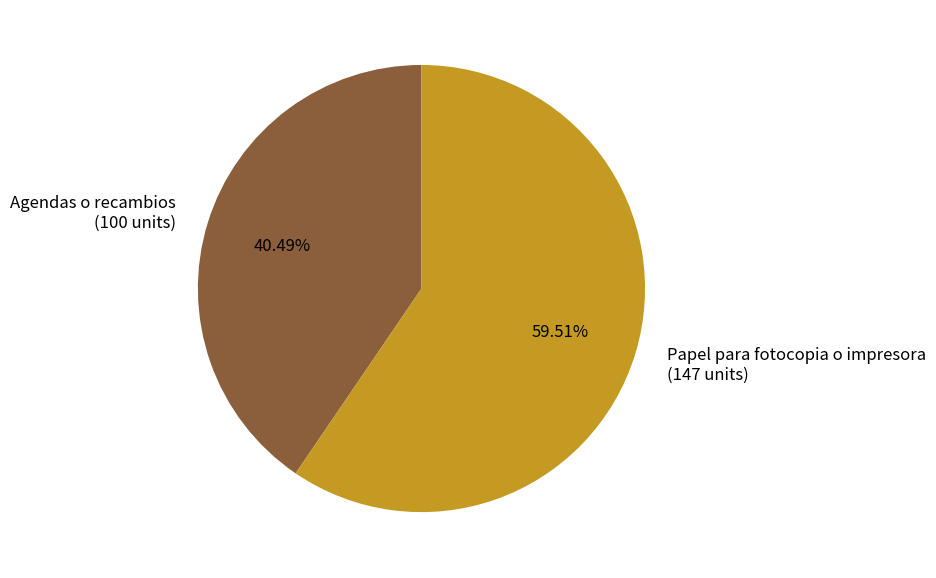

Rank the categories by value from lowest to highest.

Agendas o recambios, Papel para fotocopia o impresora